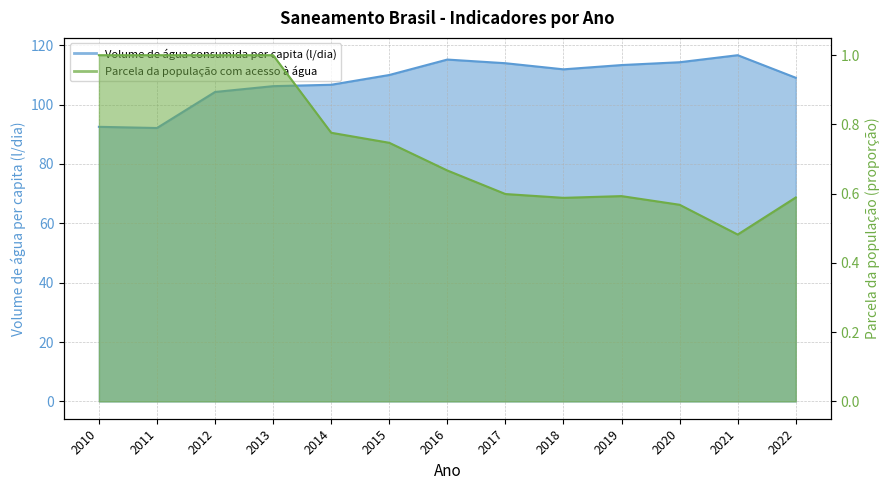

Where is the first local maximum for Volume de água consumida per capita (l/dia)?

2016